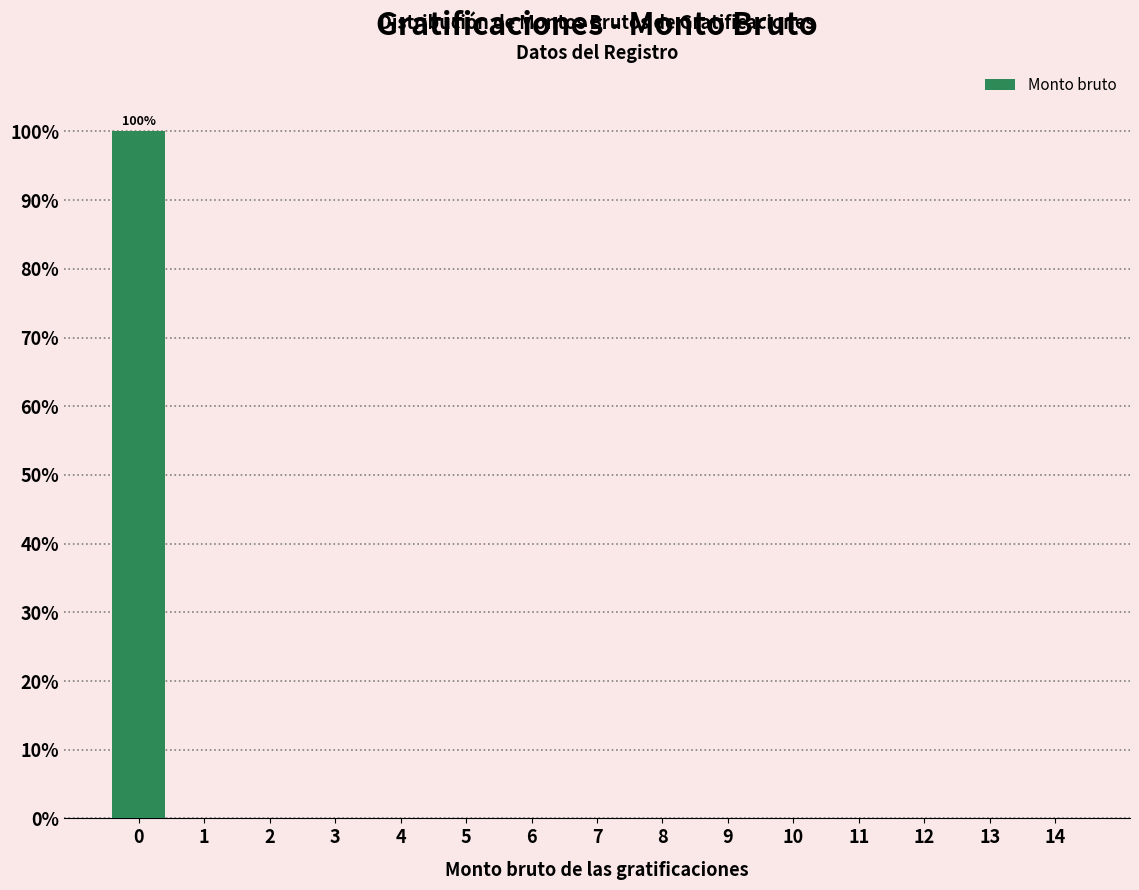

Reading right to left, what are all the values shown in this chart?

14=0	13=0	12=0	11=0	10=0	9=0	8=0	7=0	6=0	5=0	4=0	3=0	2=0	1=0	0=100